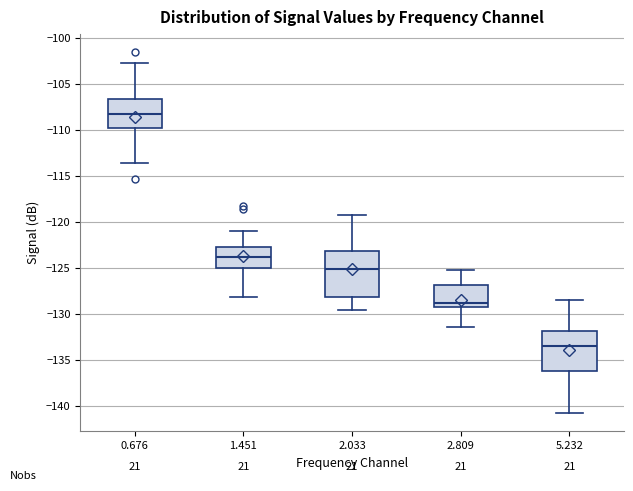

Reading left to right, transcribe this box plot: for each box, give where its median line is, the range the box spans, and where its two whiskers end, as read against the y-axis. The values are not printed on the chart, so give them approximately, as read against the axis.

0.676: median -108.0, box -110.0 to -106.5, whiskers -113.5 to -102.5
1.451: median -124.0, box -125.0 to -122.5, whiskers -128.0 to -121.0
2.033: median -125.0, box -128.0 to -123.0, whiskers -129.5 to -119.0
2.809: median -129.0, box -129.5 to -127.0, whiskers -131.5 to -125.0
5.232: median -133.5, box -136.0 to -132.0, whiskers -141.0 to -128.5